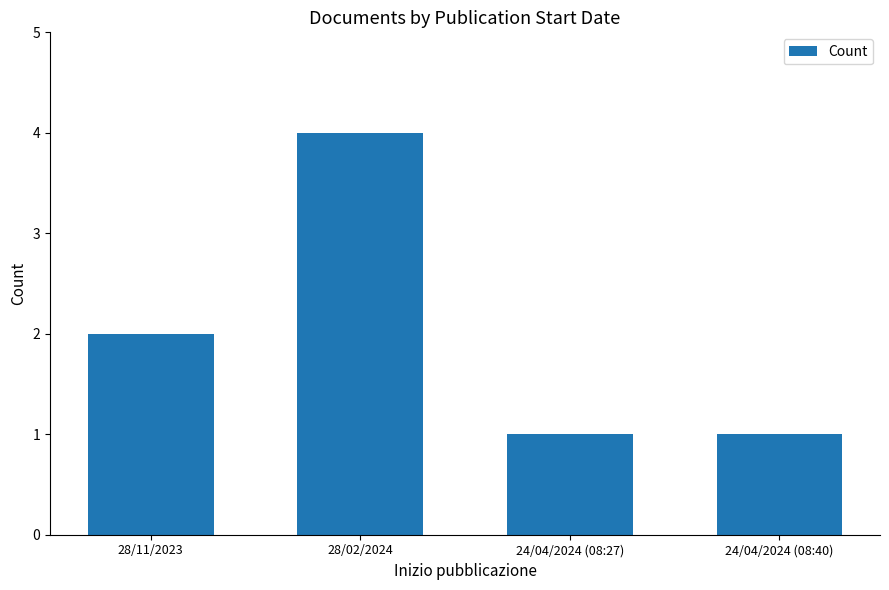

What is the difference between the maximum and minimum values?

3